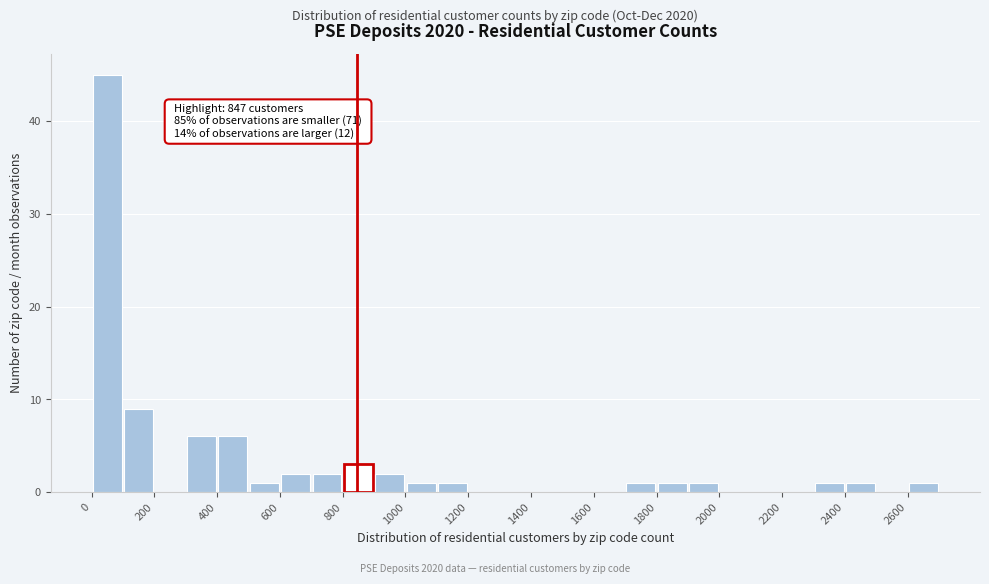

Over which range of the x-axis is the bar tallest?

0 to 100